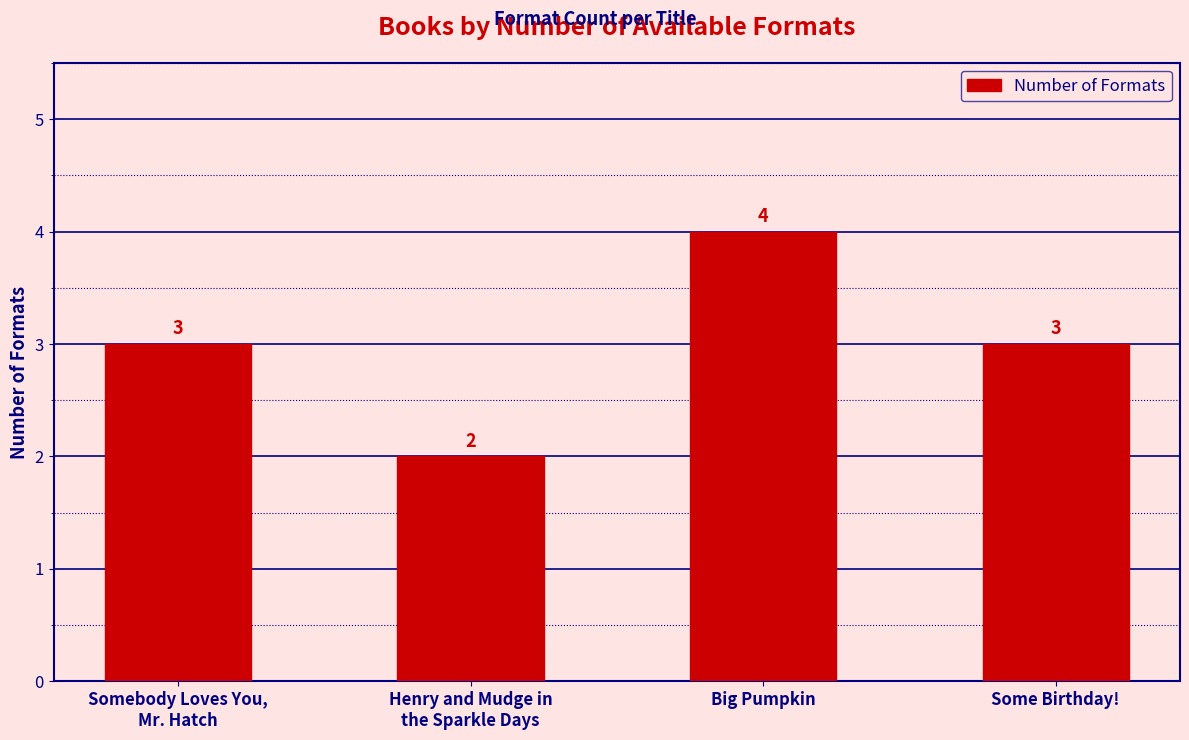

What value does the data have at Big Pumpkin?

4